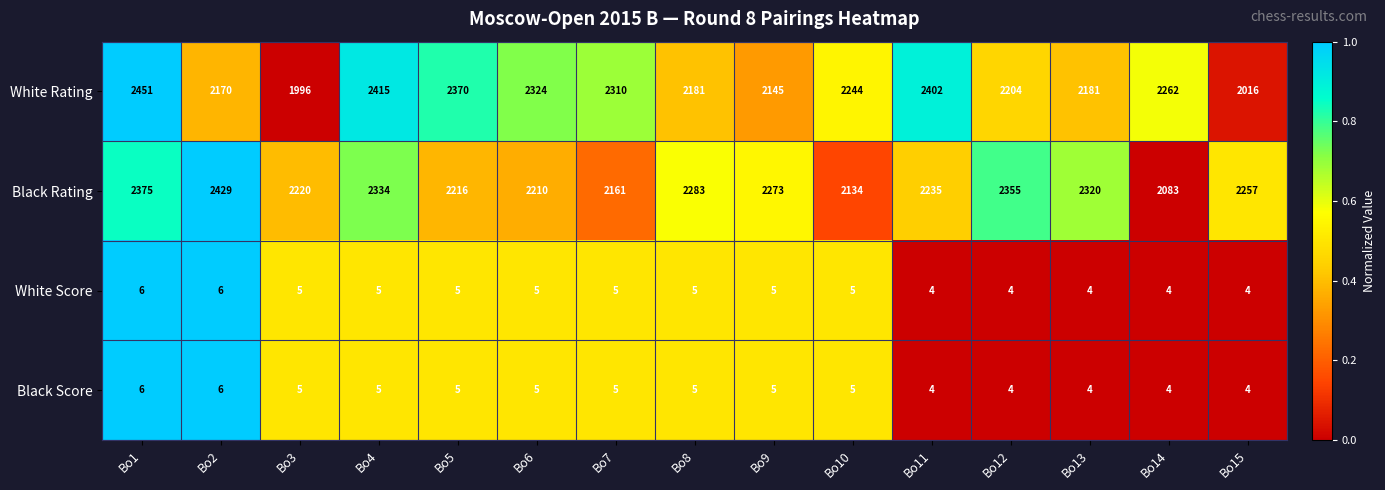

What is the minimum value for Black Score?

4